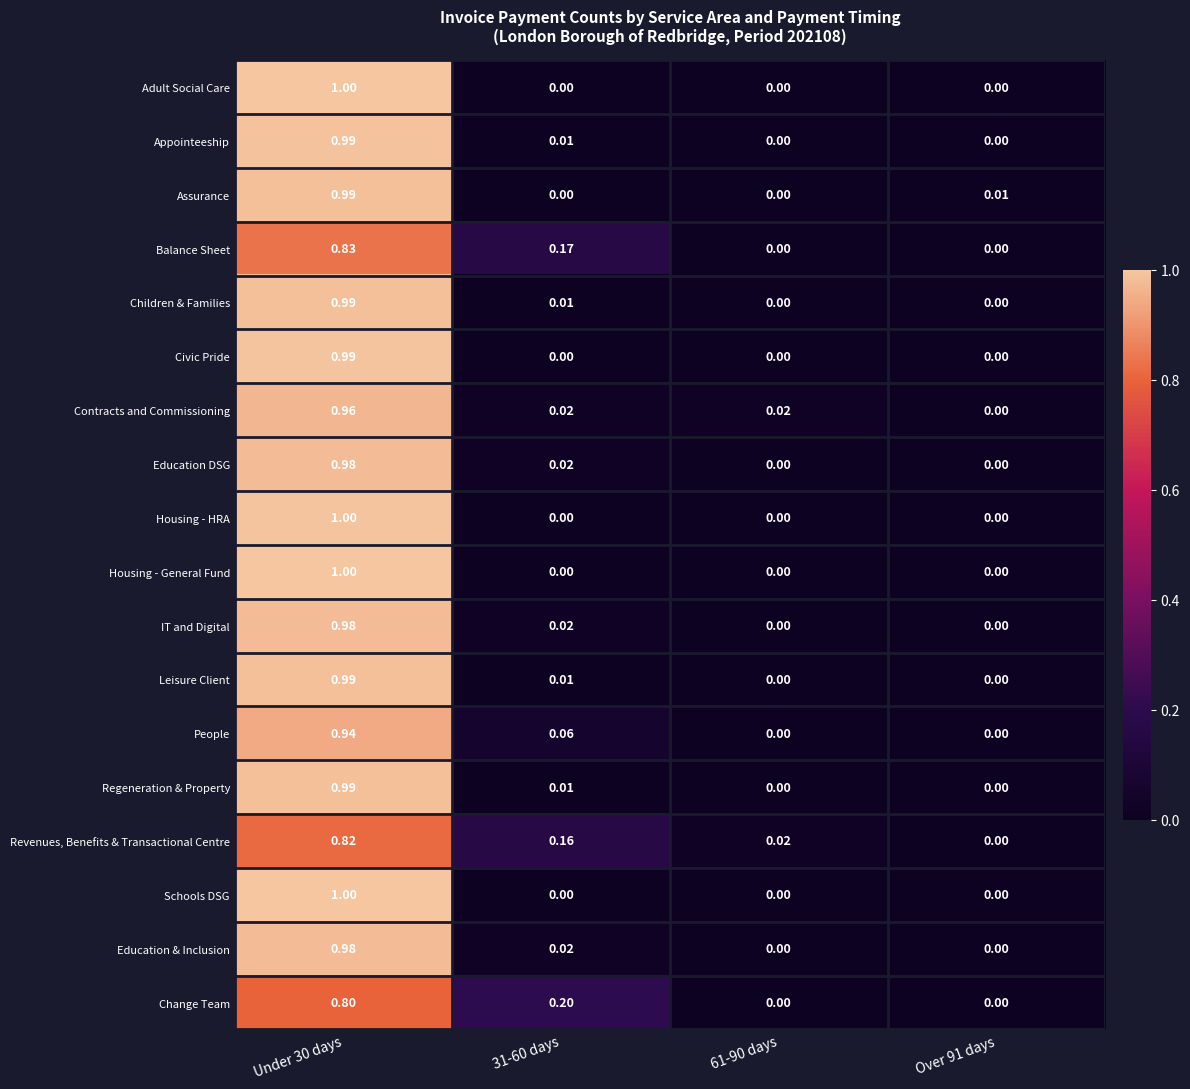

Is the value of Schools DSG at Over 91 days greater than the value of Balance Sheet at Under 30 days?

No